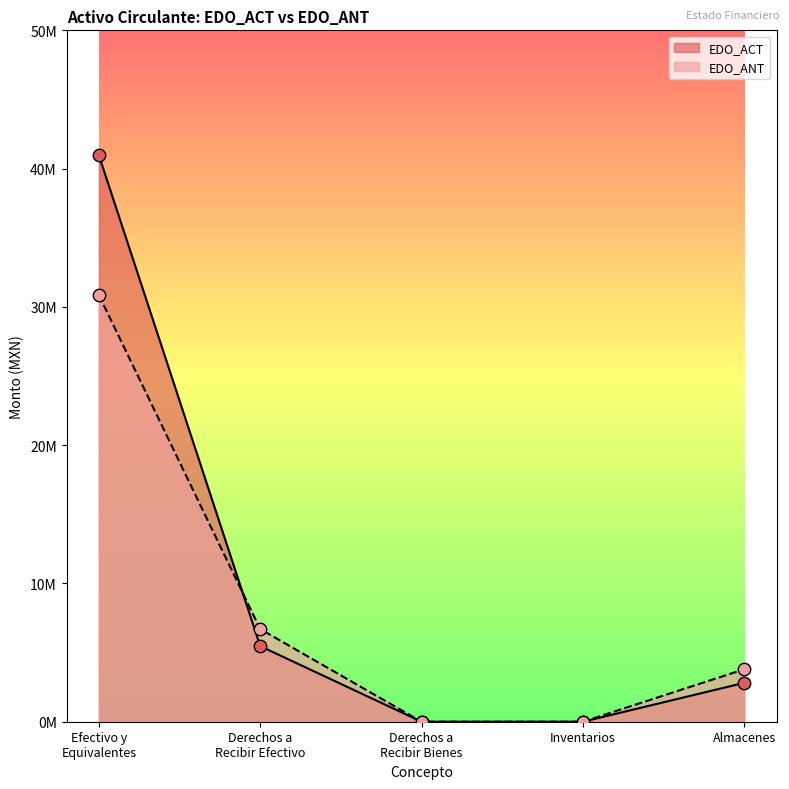

Which series contains the highest Y value?

EDO_ACT